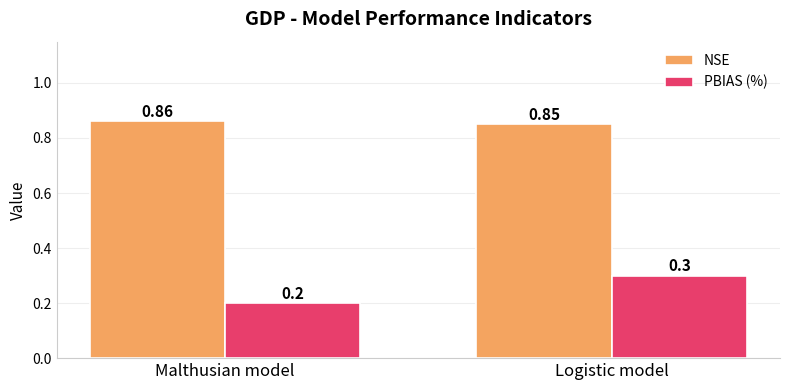

What is the sum of all NSE values?

1.7